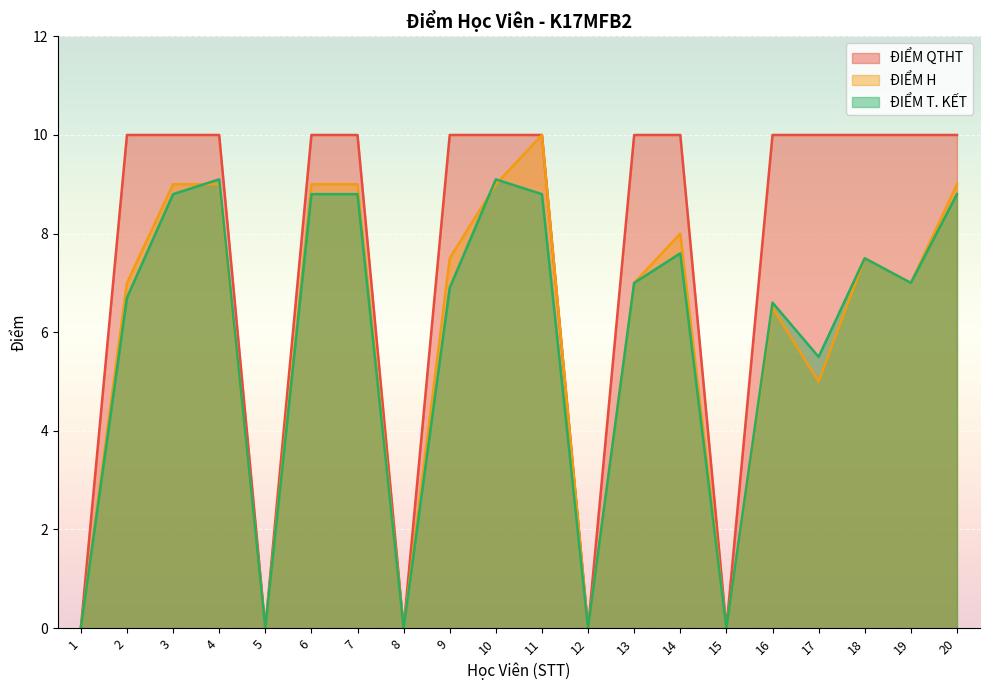

Reading left to right, what are all the values shown in this chart?

ĐIỂM QTHT: 0.0	10.0	10.0	10.0	0.0	10.0	10.0	0.0	10.0	10.0	10.0	0.0	10.0	10.0	0.0	10.0	10.0	10.0	10.0	10.0
ĐIỂM H: 0.0	7.0	9.0	9.0	0.0	9.0	9.0	0.0	7.5	9.0	10.0	0.0	7.0	8.0	0.0	6.5	5.0	7.5	7.0	9.0
ĐIỂM T. KẾT: 0.0	6.7	8.8	9.1	0.0	8.8	8.8	0.0	6.9	9.1	8.8	0.0	7.0	7.6	0.0	6.6	5.5	7.5	7.0	8.8